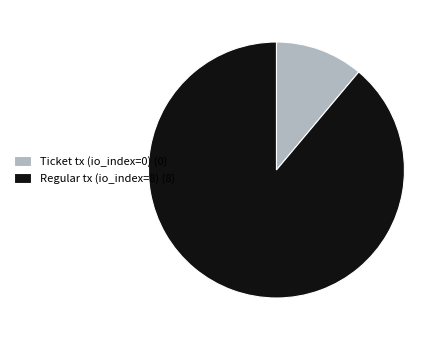

How many segments does this pie chart have?

2